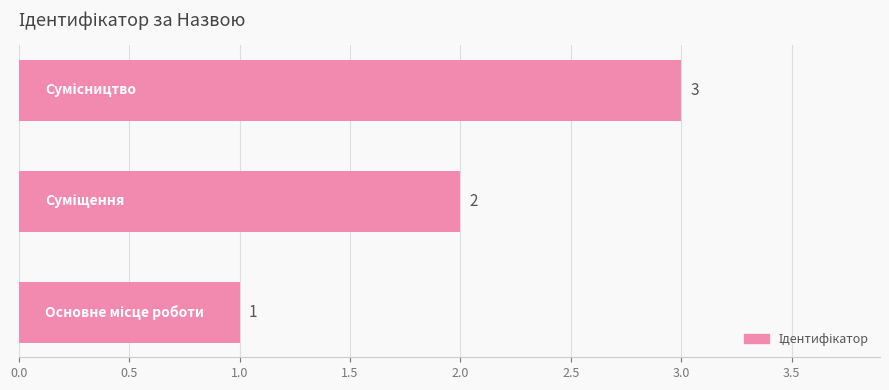

How many values are between 1 and 3?

3